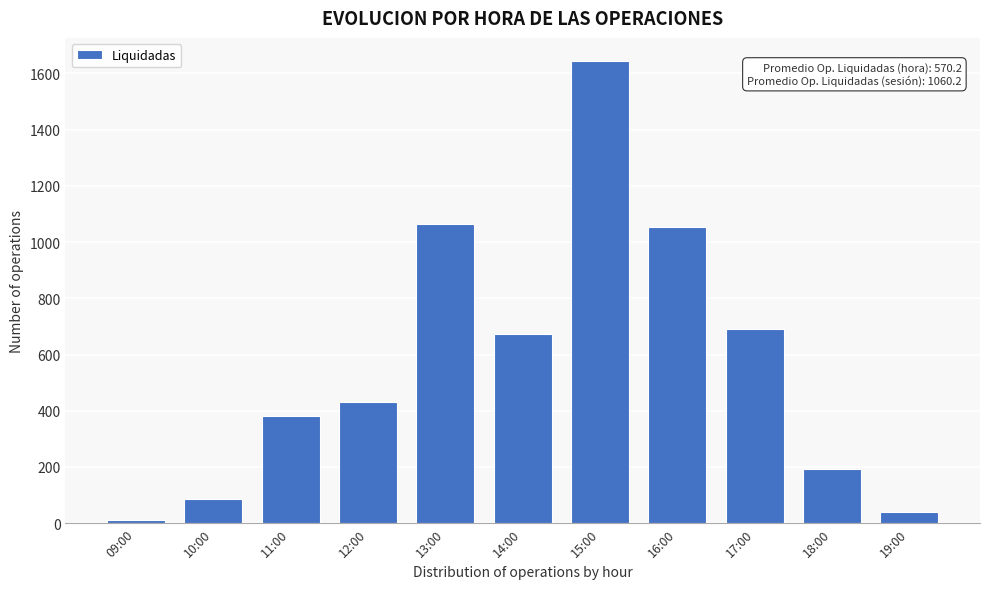

Reading right to left, what are all the values shown in this chart?

39.5	192.0	692.4	1055.0	1644.1	674.2	1063.3	431.5	382.6	85.2	12.6